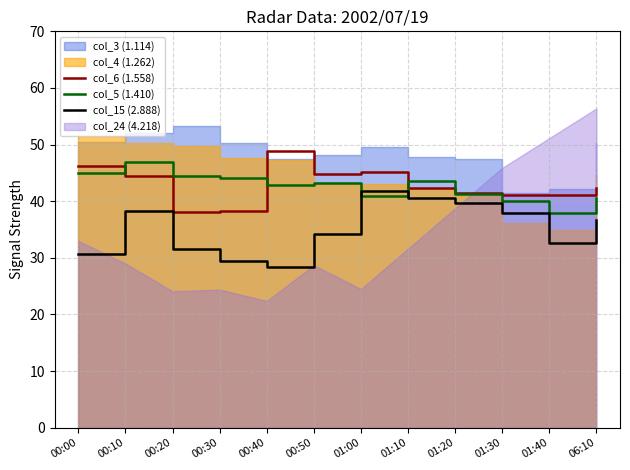

How many data points in col_5 (1.410) are above 43?

6